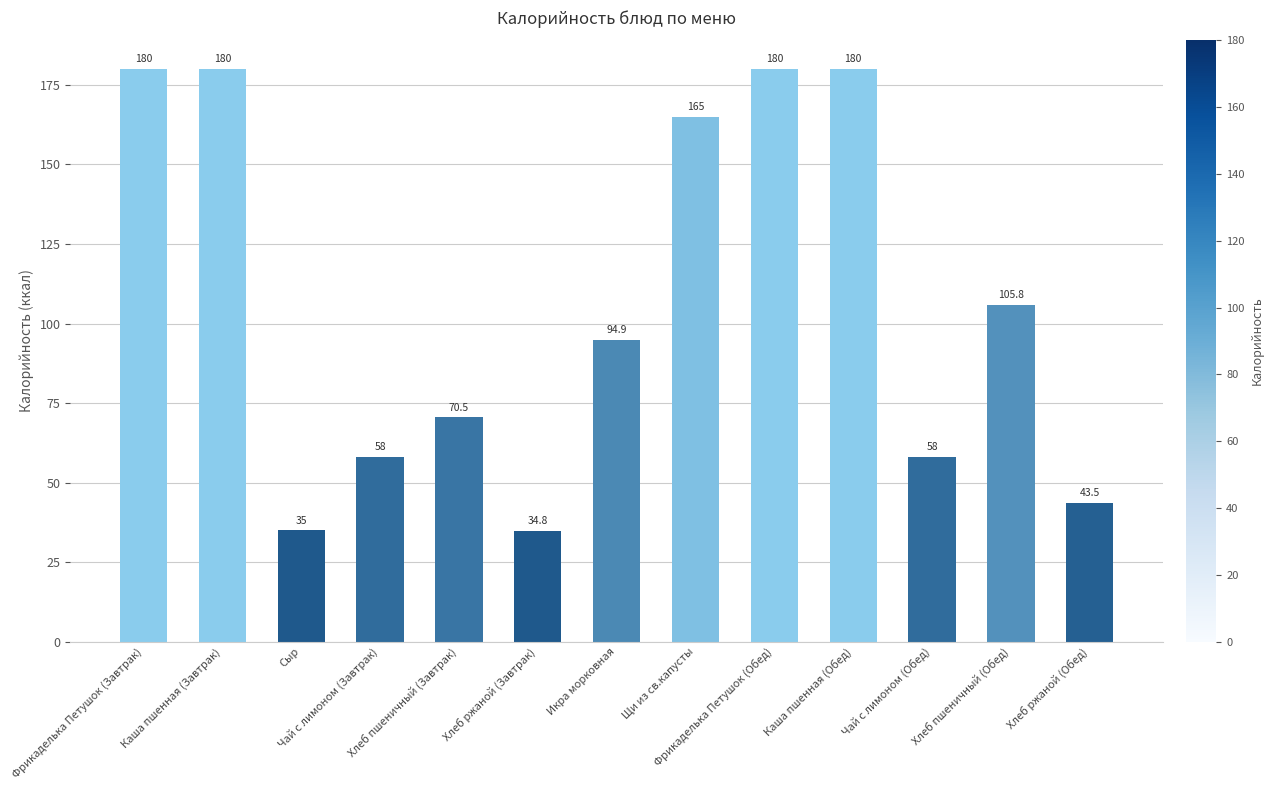

True or false: the data shows 17.0 at Хлеб ржаной (Обед).

False